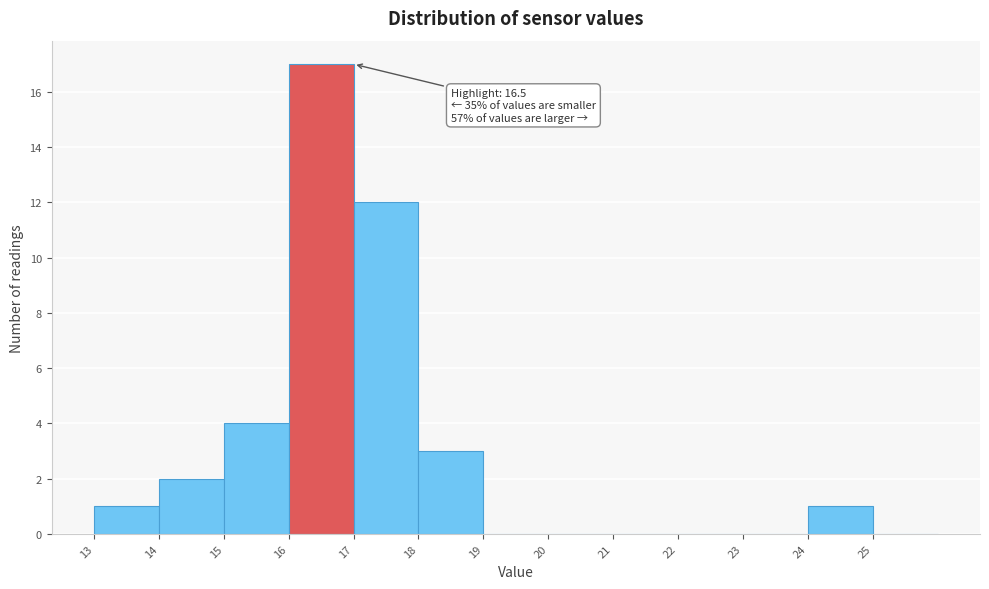

Over which range of the x-axis is the bar tallest?

16 to 17